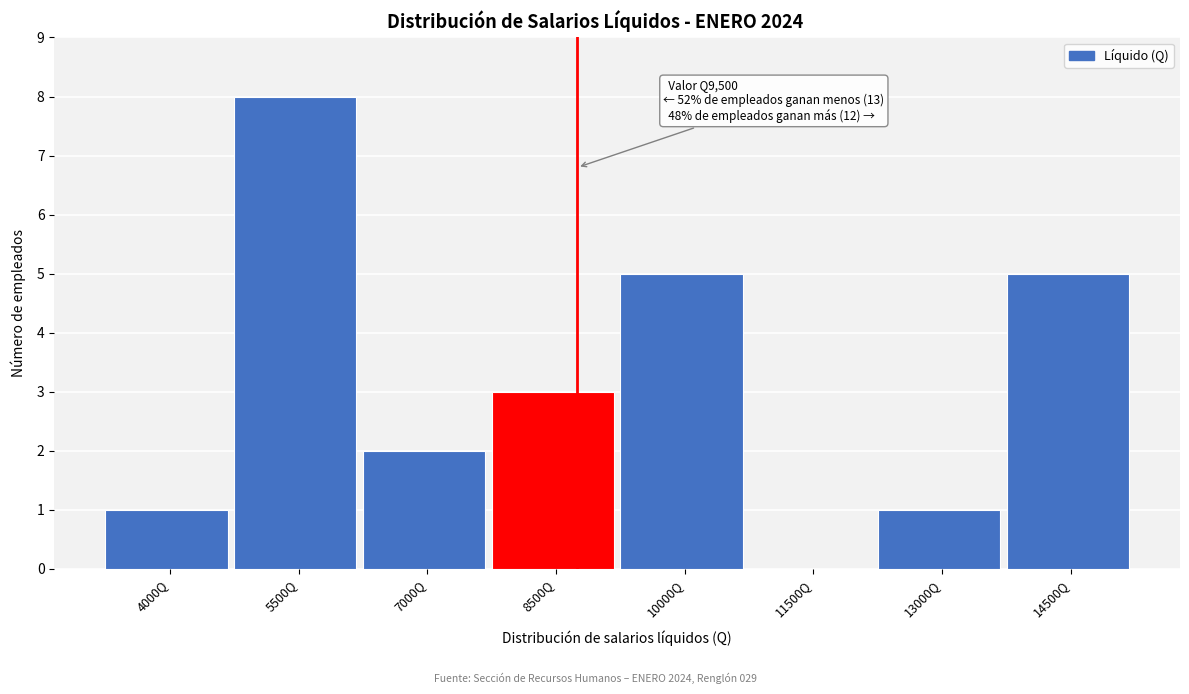

Reading left to right, list all the values displayed in this chart.

4000Q=1	5500Q=8	7000Q=2	8500Q=3	10000Q=5	11500Q=0	13000Q=1	14500Q=5